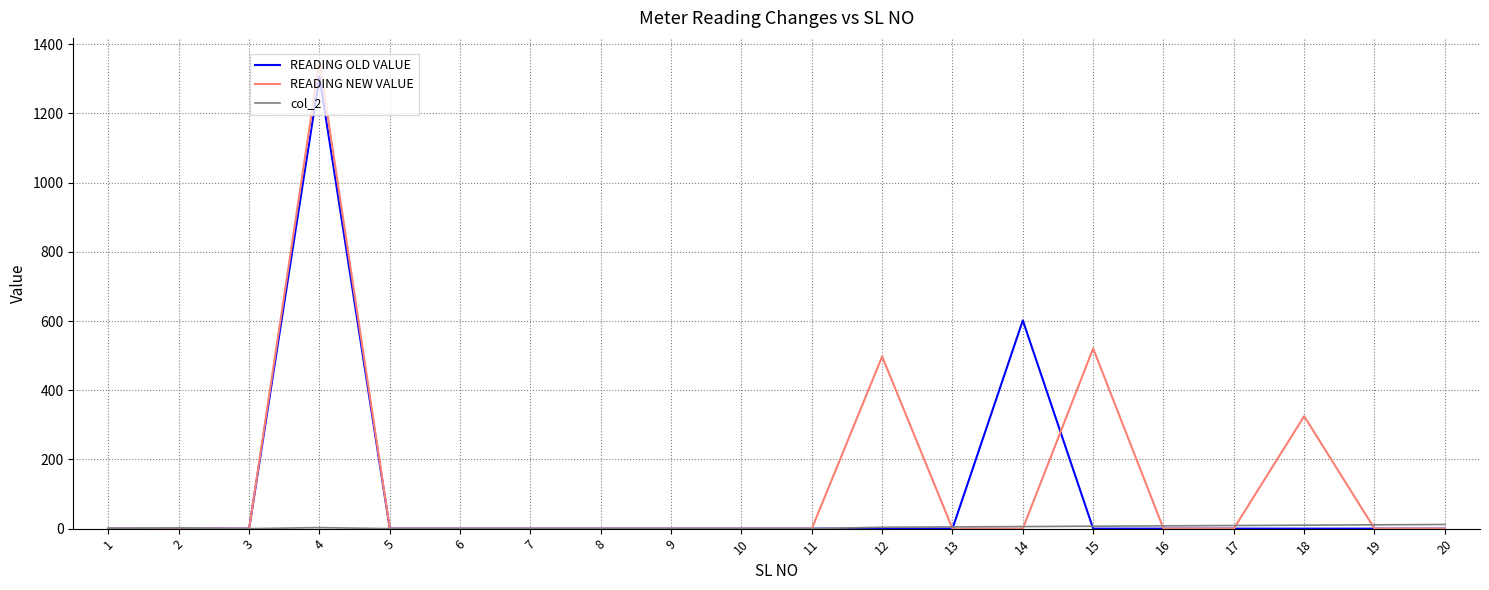

What is the maximum value for READING NEW VALUE?

1351.0